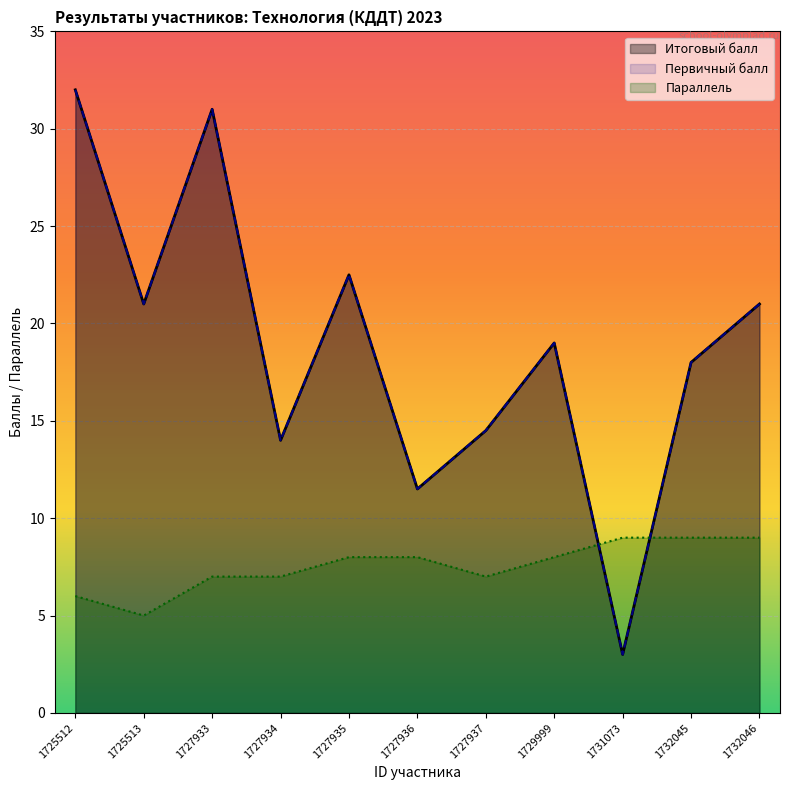

Reading right to left, transcribe all the data shown in this chart.

Итоговый балл: 21.0	18.0	3.0	19.0	14.5	11.5	22.5	14.0	31.0	21.0	32.0
Первичный балл: 21.0	18.0	3.0	19.0	14.5	11.5	22.5	14.0	31.0	21.0	32.0
Параллель: 9.0	9.0	9.0	8.0	7.0	8.0	8.0	7.0	7.0	5.0	6.0